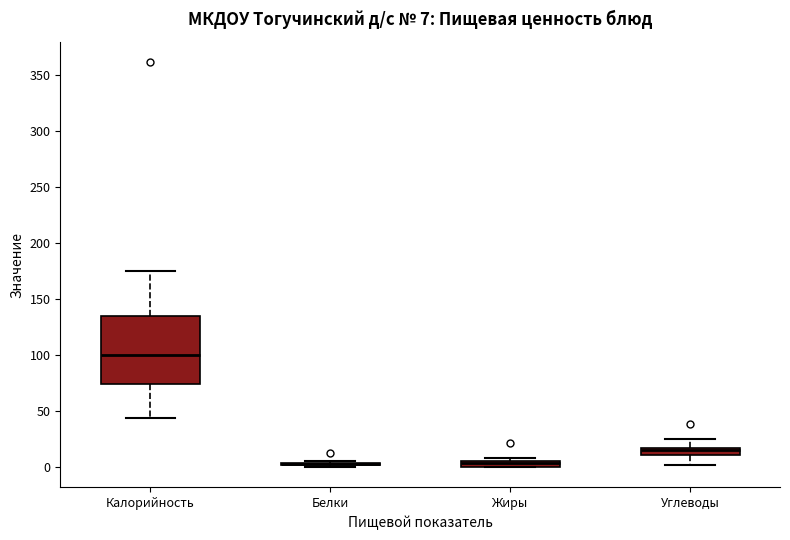

Which box is the tallest, from its lower edge to its upper edge?

Калорийность